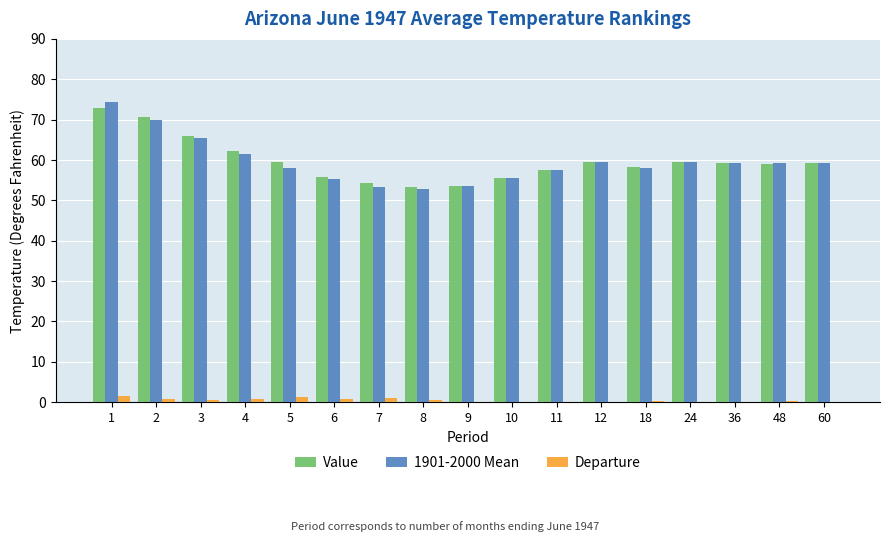

Is the value of Departure at 5 greater than the value of Value at 48?

No